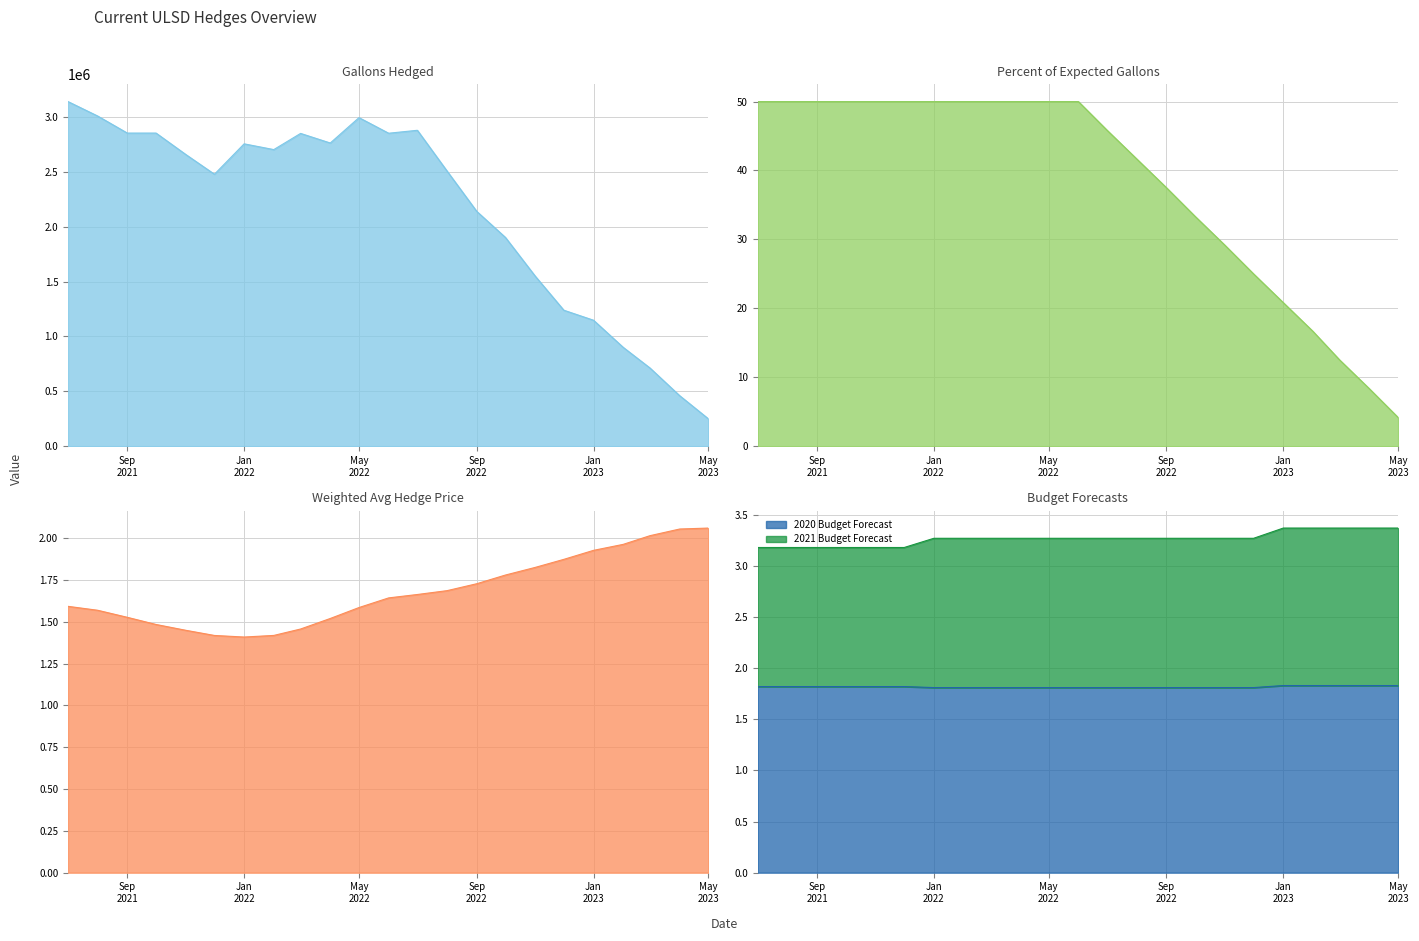

What is the minimum value for 2020 Budget Forecast?

1.8